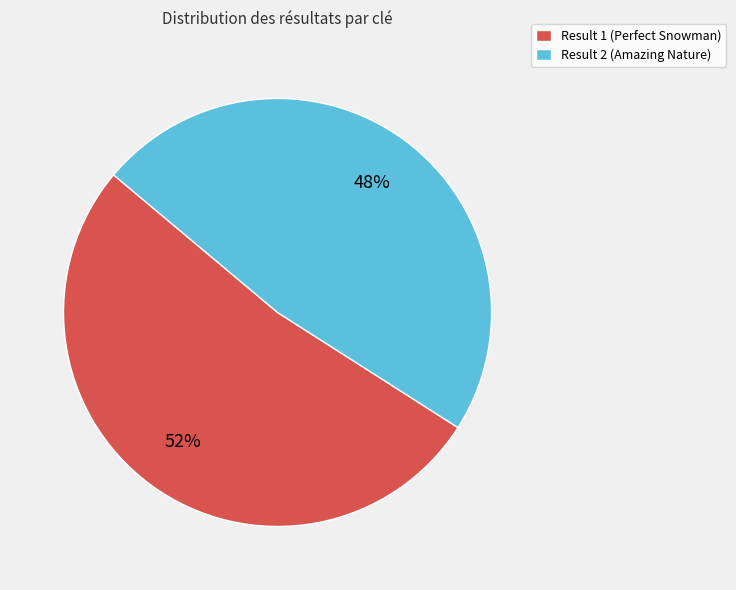

Between Result 2 (Amazing Nature) and Result 1 (Perfect Snowman), which is larger?

Result 1 (Perfect Snowman)